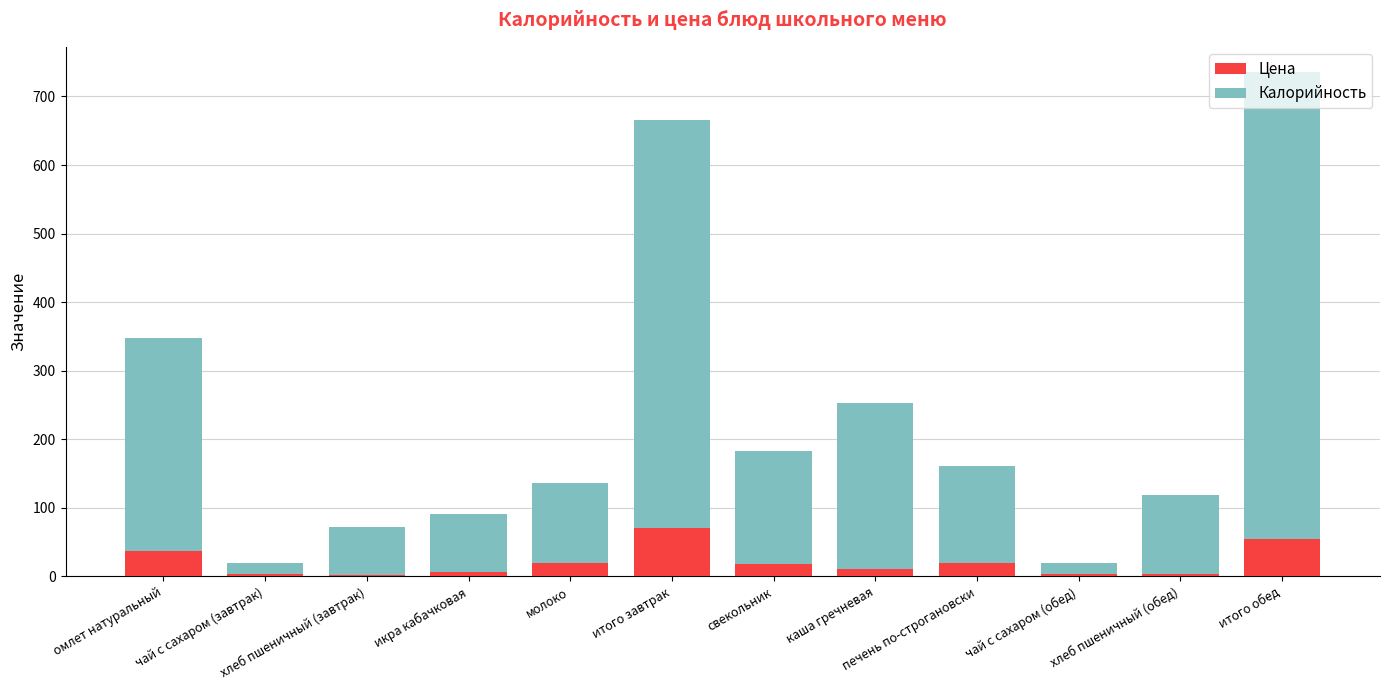

How many data points does each series have?

12